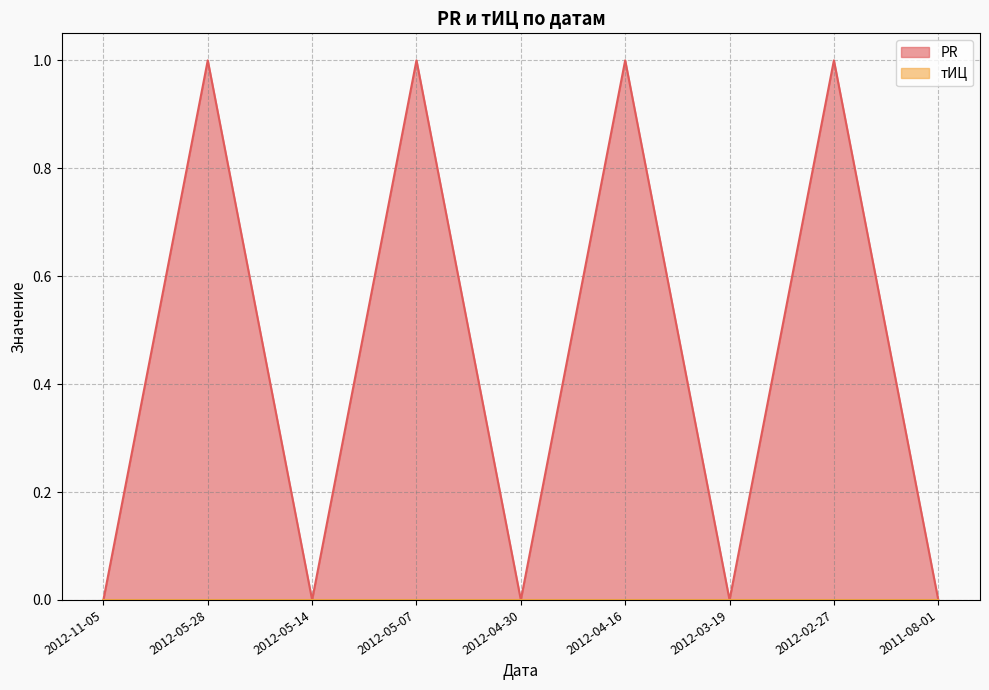

Reading right to left, extract all data points from this chart.

2011-08-01=0	2012-02-27=1	2012-03-19=0	2012-04-16=1	2012-04-30=0	2012-05-07=1	2012-05-14=0	2012-05-28=1	2012-11-05=0